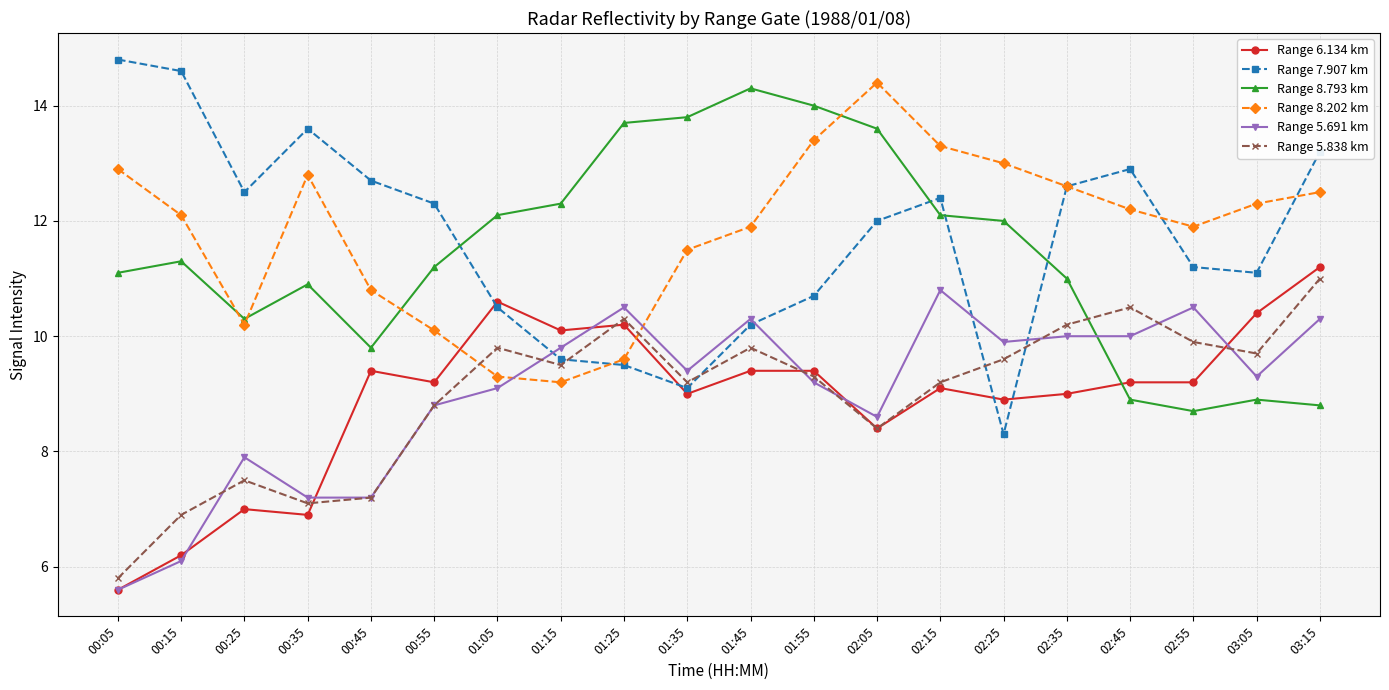

Which series changed the most between 01:25 and 03:05?

Range 8.793 km